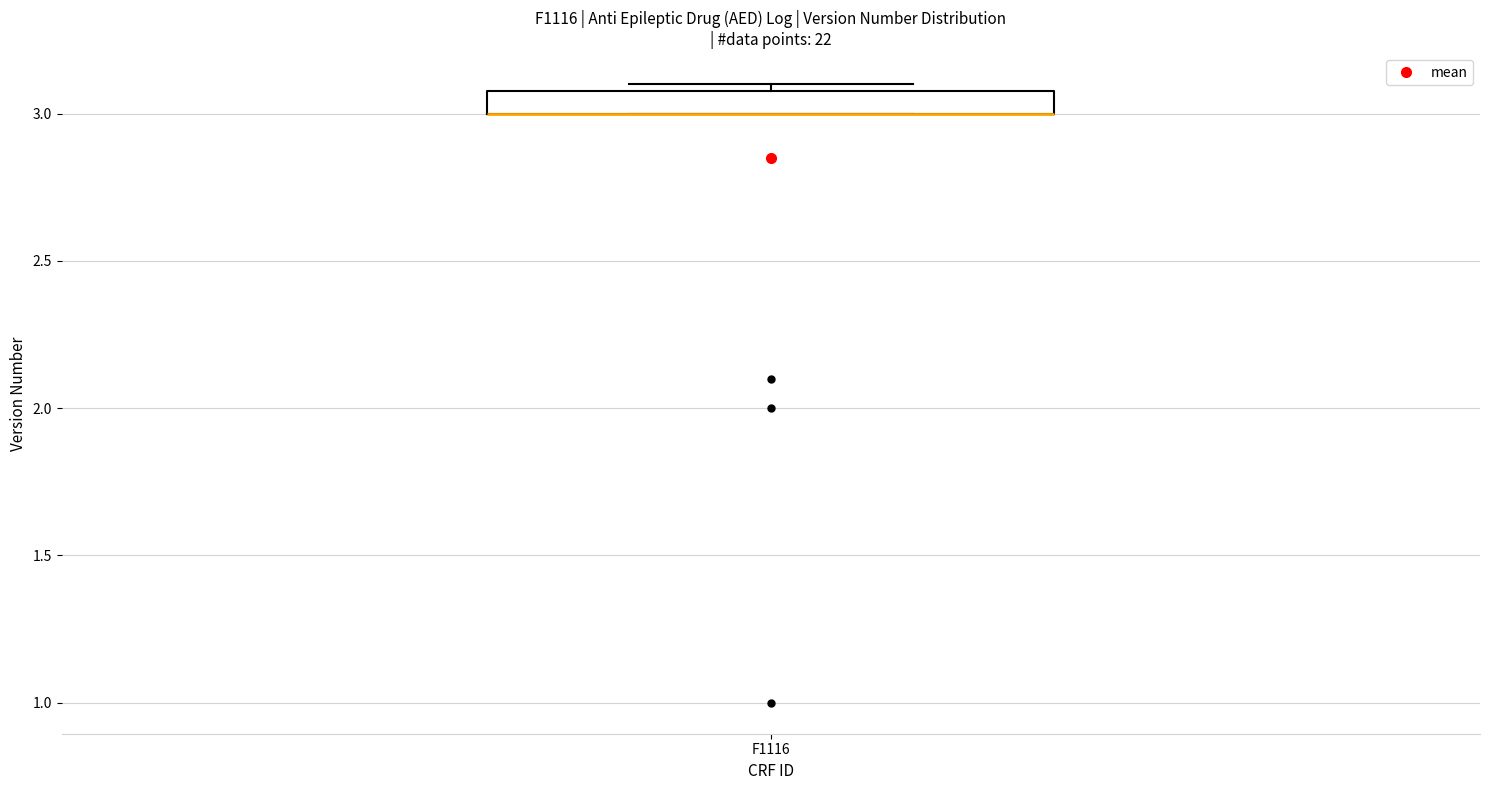

Read this box plot against the y-axis: the position of the median line, the range covered by the box, and the ends of both whiskers. The values are not printed on the chart, so give them approximately, as read against the axis.

median 3.0 (drawn on the box's lower edge), box 3.0 to 3.1, whiskers 3.0 to 3.1 (just above the box's upper edge)